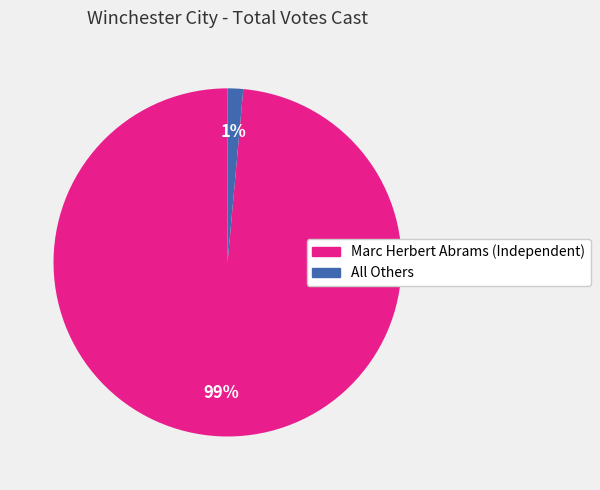

Is All Others the majority of the pie?

No